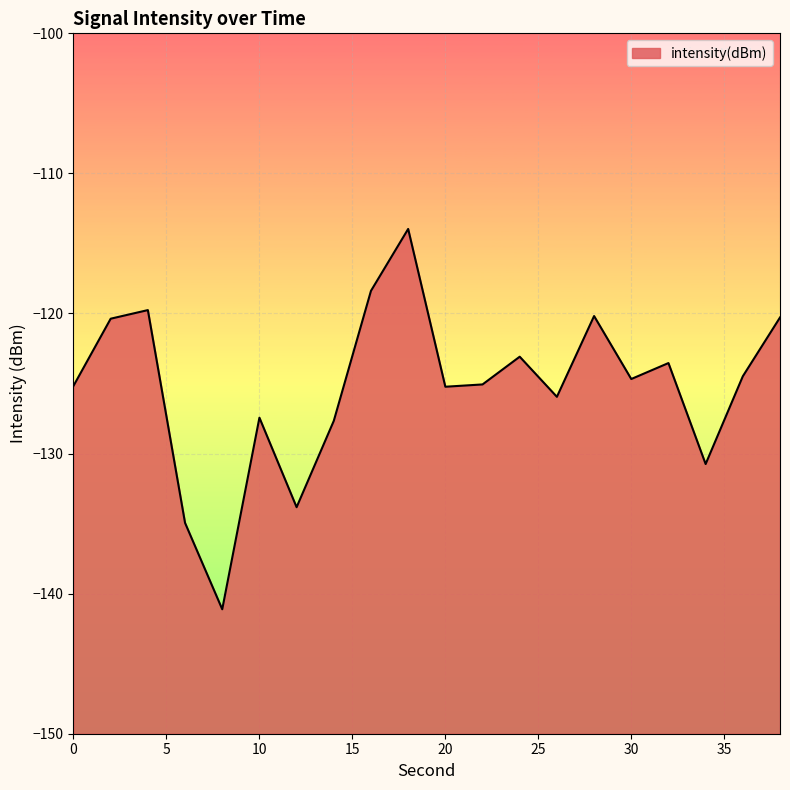

What is the value of the 12th point from the left?

-125.1